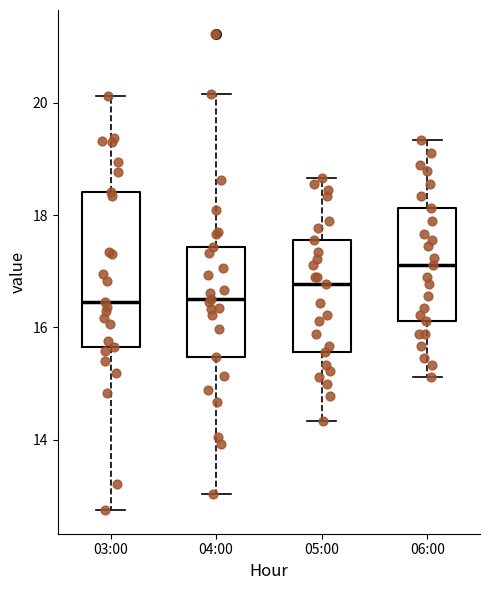

Reading left to right, transcribe this box plot: for each box, give where its median line is, the range the box spans, and where its two whiskers end, as read against the y-axis. The values are not printed on the chart, so give them approximately, as read against the axis.

03:00: median 16.4, box 15.6 to 18.4, whiskers 12.8 to 20.2
04:00: median 16.6, box 15.4 to 17.4, whiskers 13.0 to 20.2
05:00: median 16.8, box 15.6 to 17.6, whiskers 14.4 to 18.6
06:00: median 17.2, box 16.2 to 18.2, whiskers 15.2 to 19.4